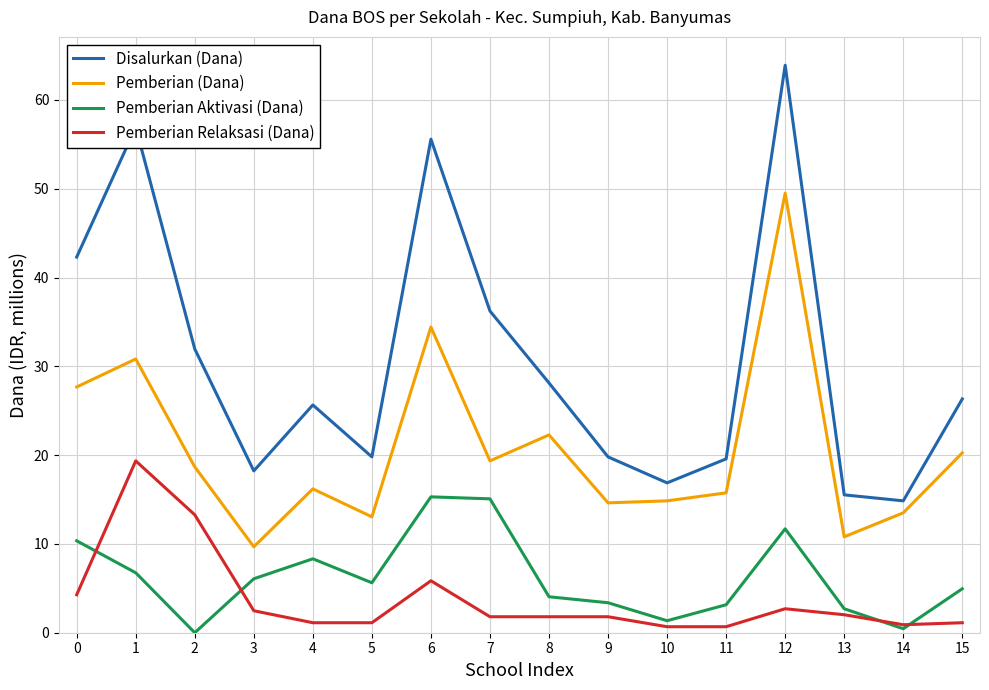

Does the chart have visible grid lines?

Yes